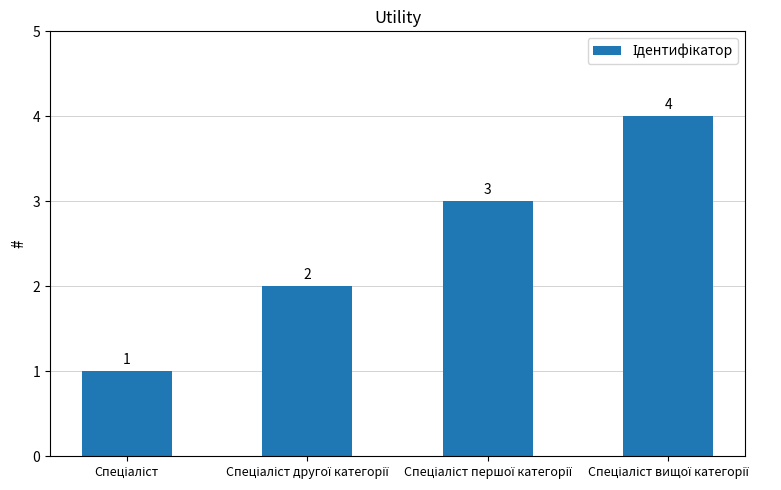

Does the chart contain any negative values?

No